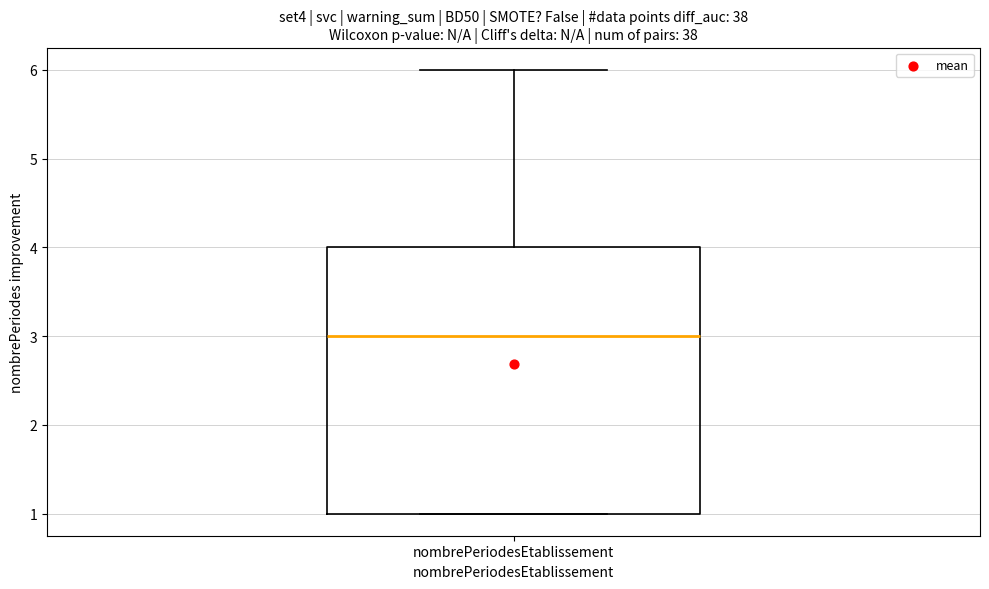

Read this box plot against the y-axis: the position of the median line, the range covered by the box, and the ends of both whiskers. The values are not printed on the chart, so give them approximately, as read against the axis.

median 3, box 1 to 4, whiskers 1 to 6